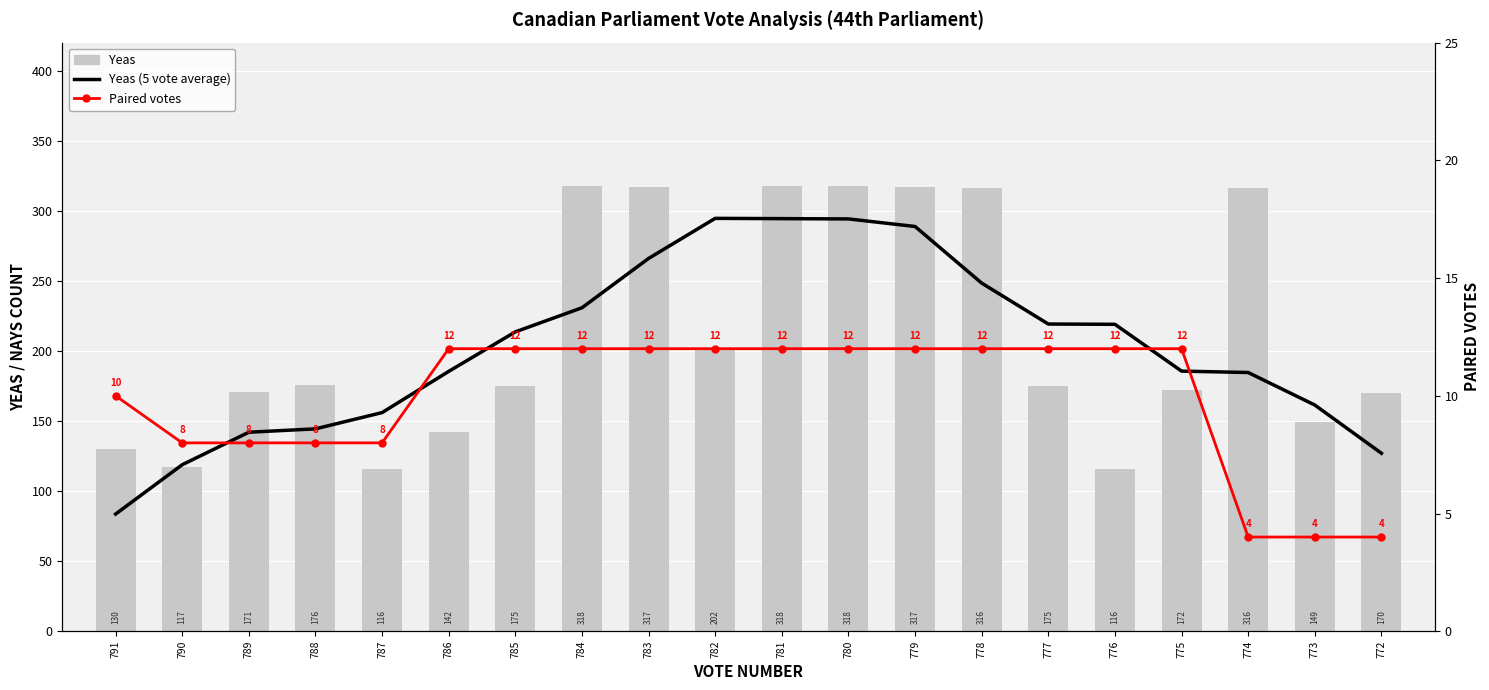

The value of Paired votes at 786 is 12.0. True or false?

True